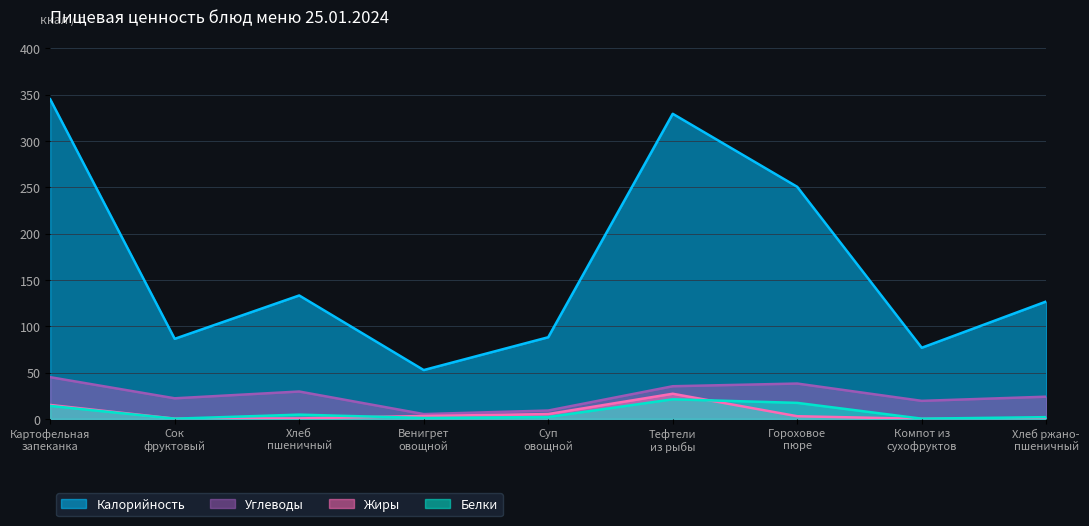

What is the minimum value for Белки?

0.2